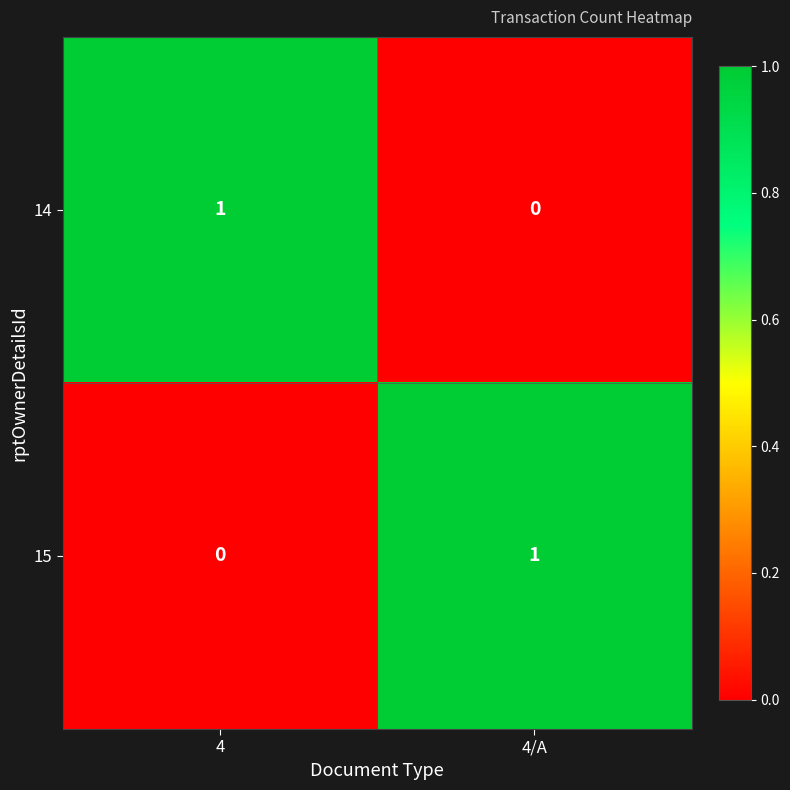

At which label is 14 closest to 0?

4/A